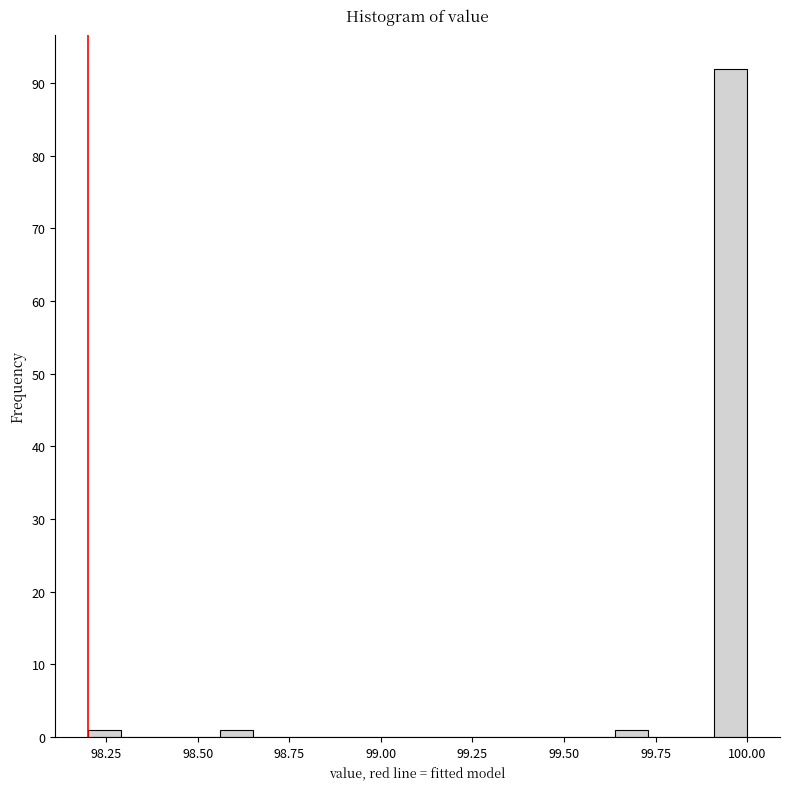

Around what value on the x-axis is the tallest bar? Give the approximate position of its centre, as read against the axis.

99.95